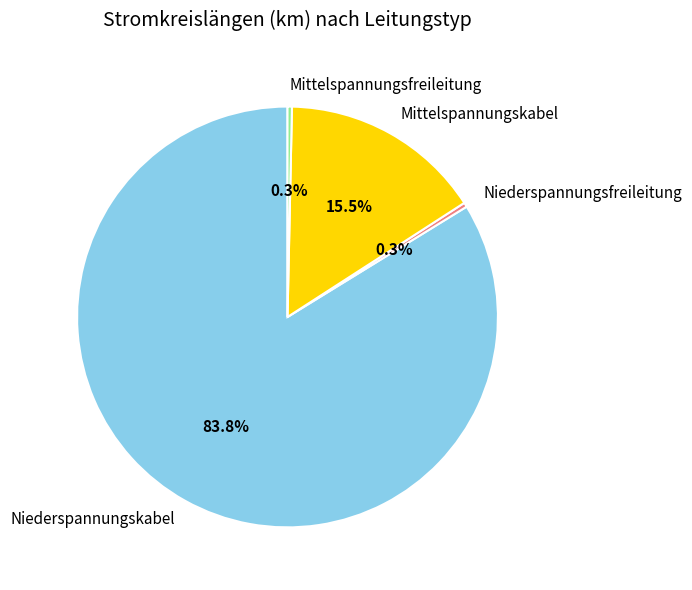

Which category has the biggest portion of the pie?

Niederspannungskabel